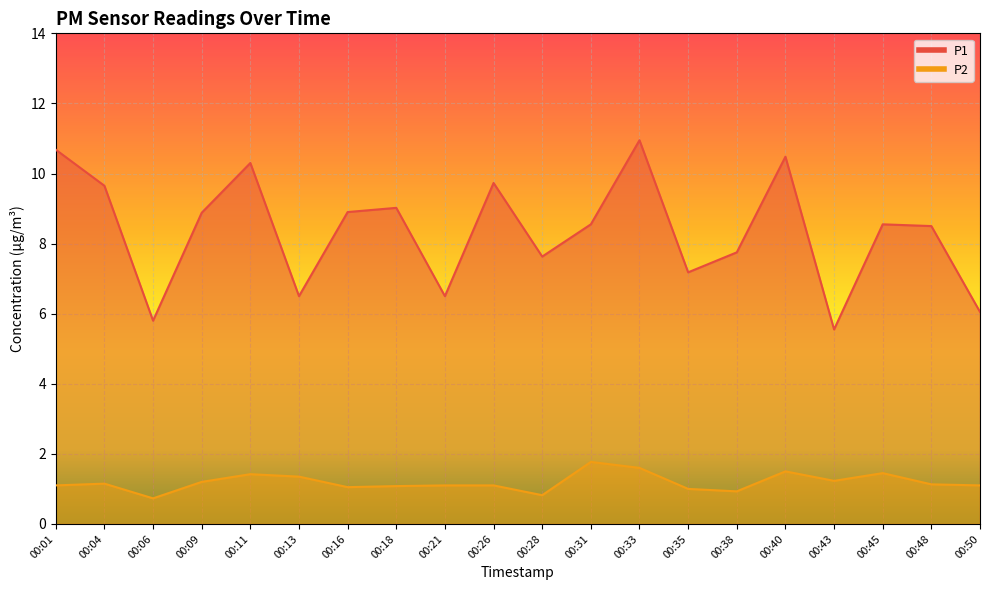

What is the minimum value shown in the chart?

0.7